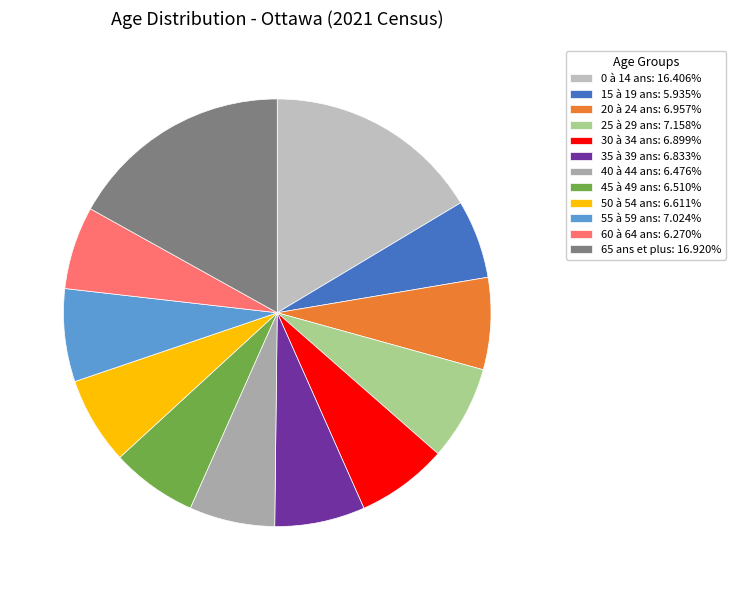

What is the largest slice in the pie chart?

65 ans et plus